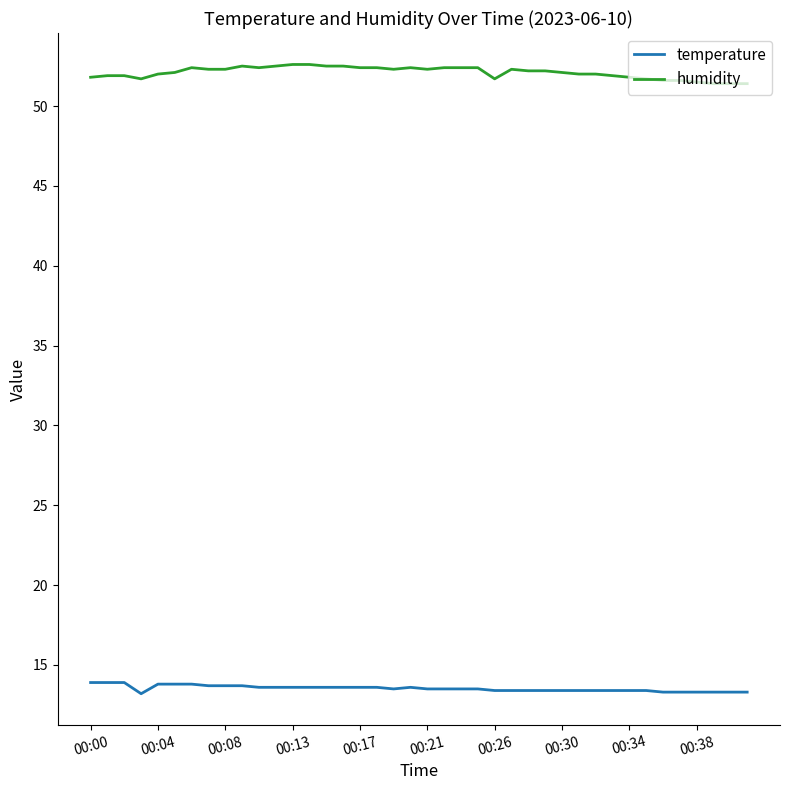

Which series has the largest total across all categories?

humidity